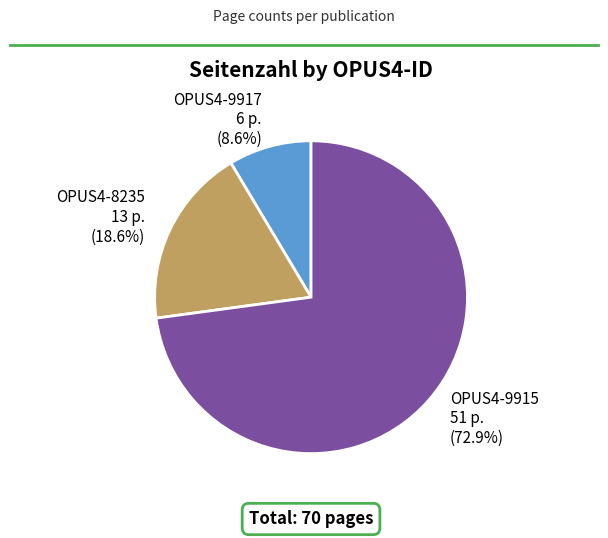

To the nearest percent, what is the combined percentage of OPUS4-8235 and OPUS4-9917?

27%